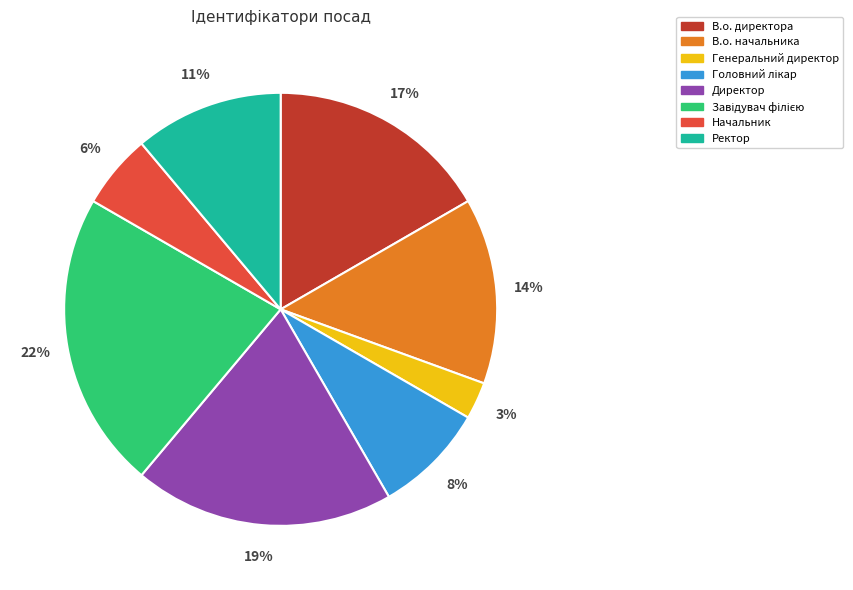

What percentage is the В.о. начальника slice, to the nearest percent?

14%